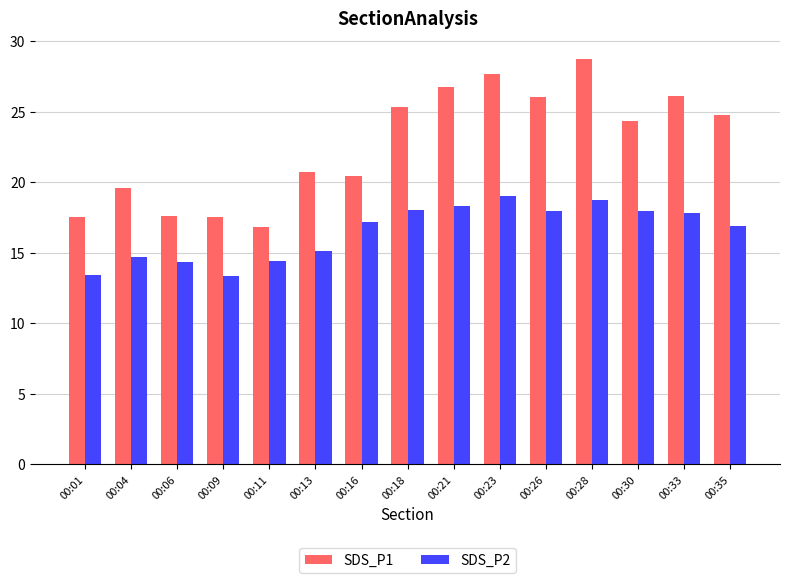

What is the value of the SDS_P2 bar at the 5th from the left?

14.4